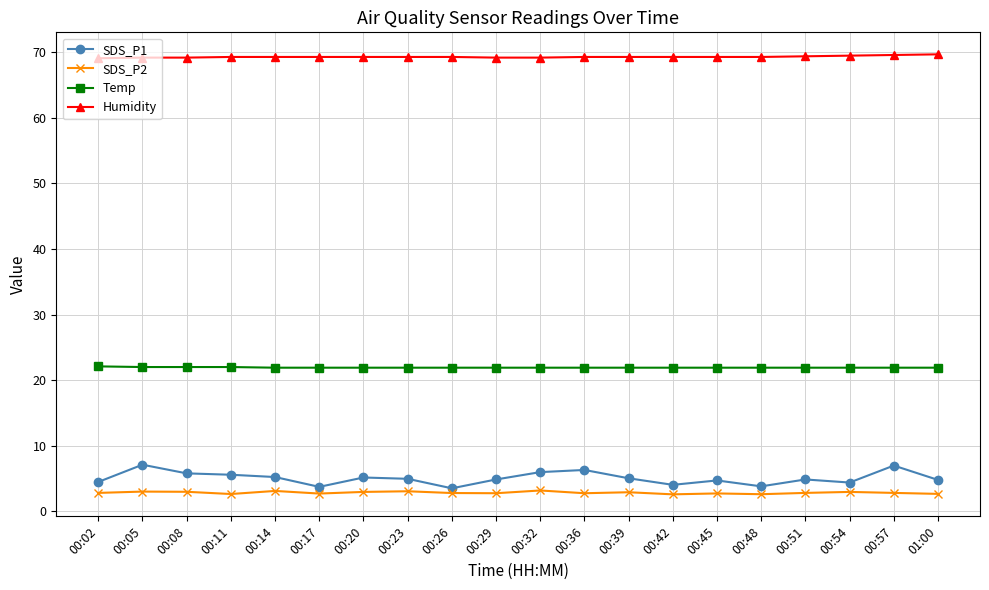

True or false: Humidity and SDS_P2 intersect in this chart.

False